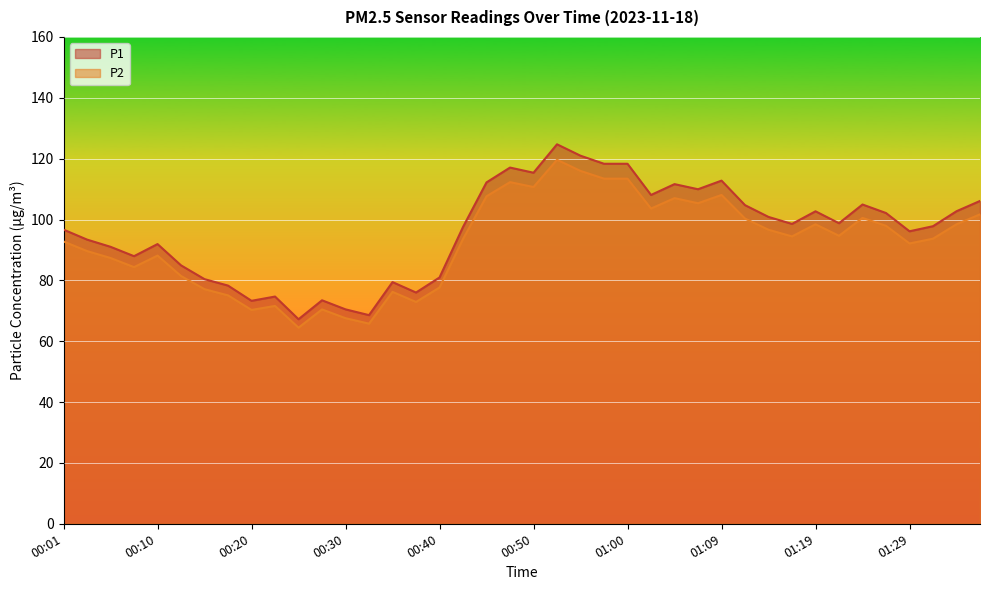

At how many categories does at least one series exceed 99?

18